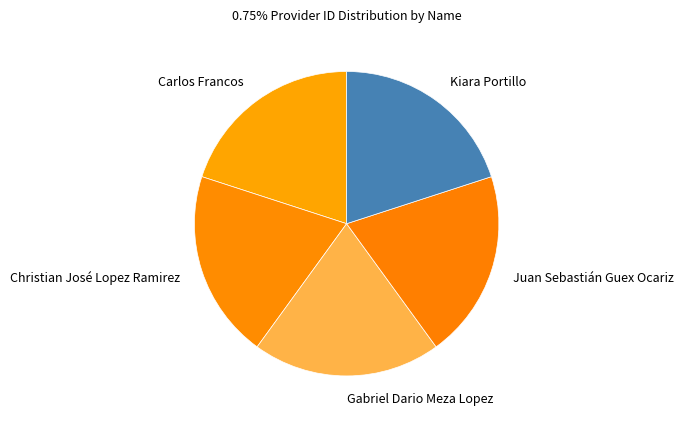

Approximately how many times larger is the value at Juan Sebastián Guex Ocariz compared to Carlos Francos?

1.0